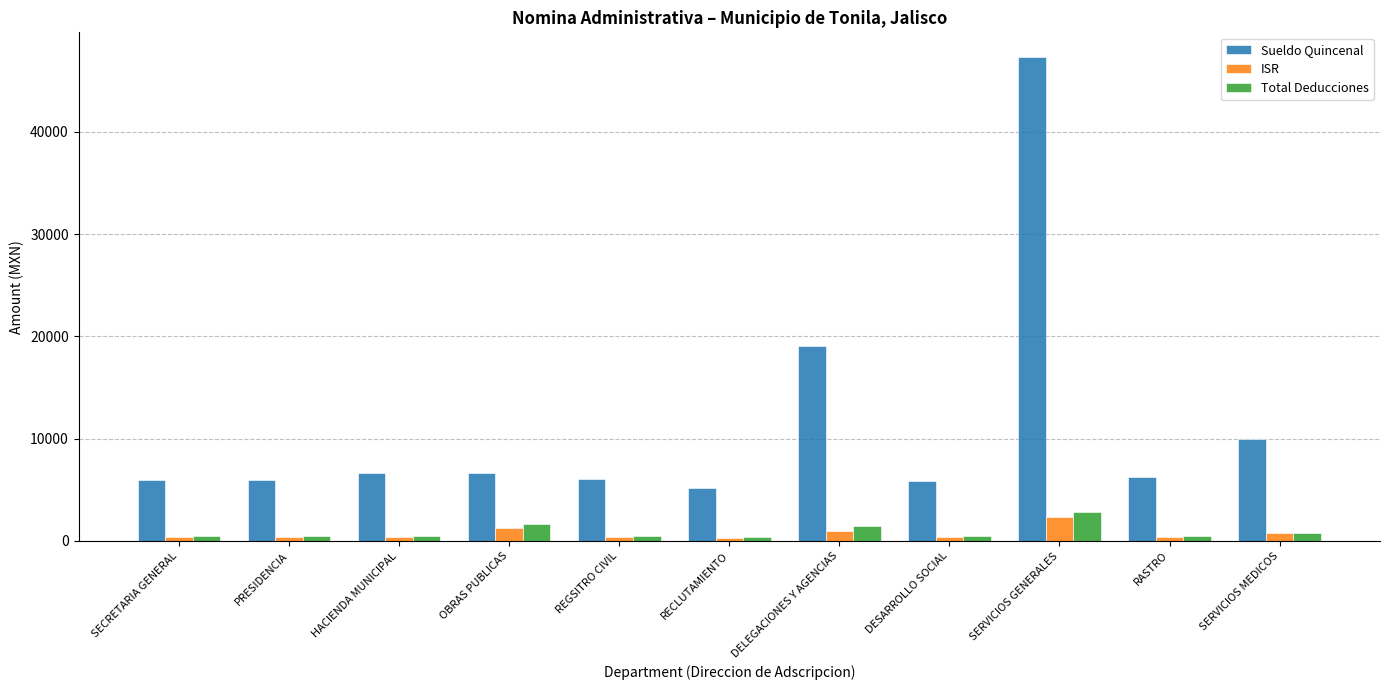

At how many categories does at least one series exceed 2083?

11